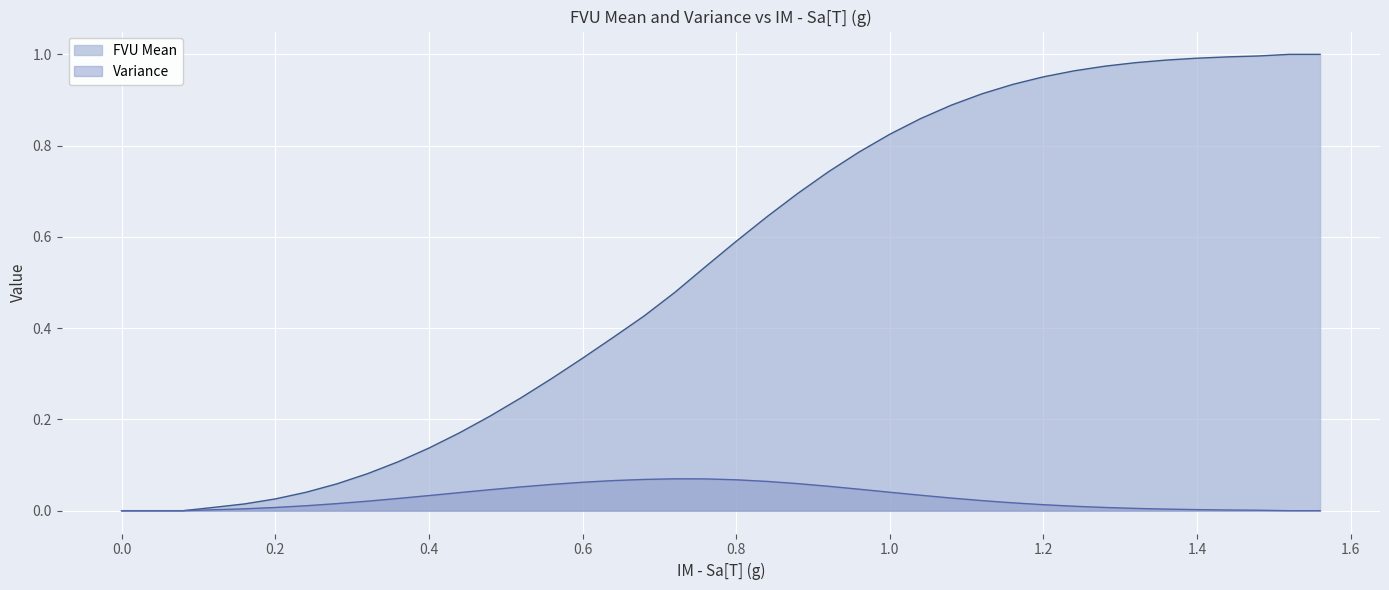

Between 0.0 and 0.8, which series saw the biggest shift?

FVU Mean